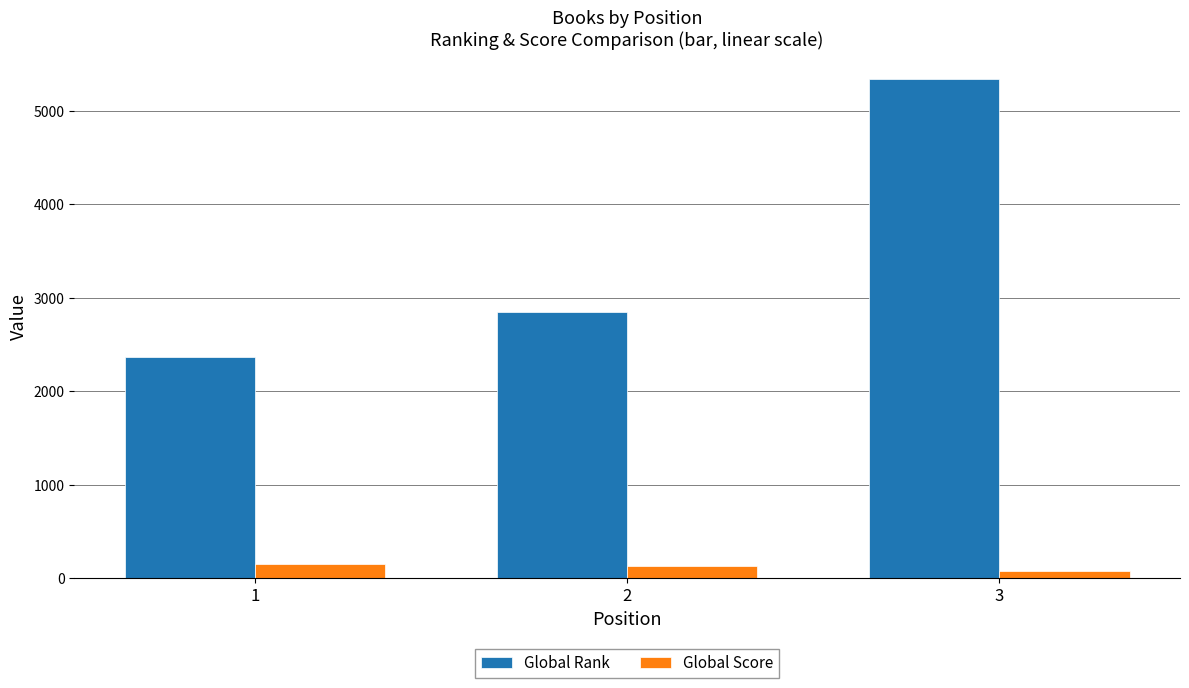

What is the sum of all Global Rank values?

10556